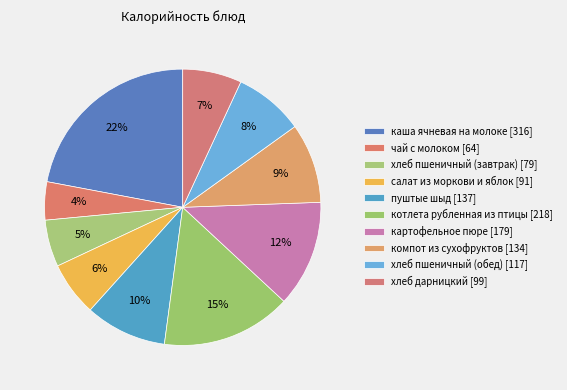

Count the number of slices in the pie.

10